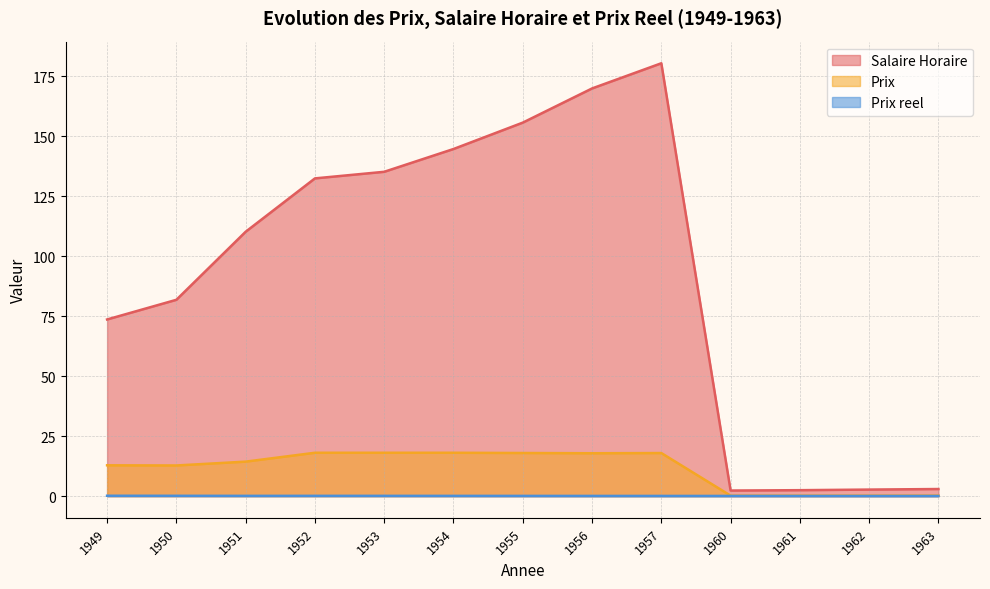

Does the chart have visible grid lines?

Yes